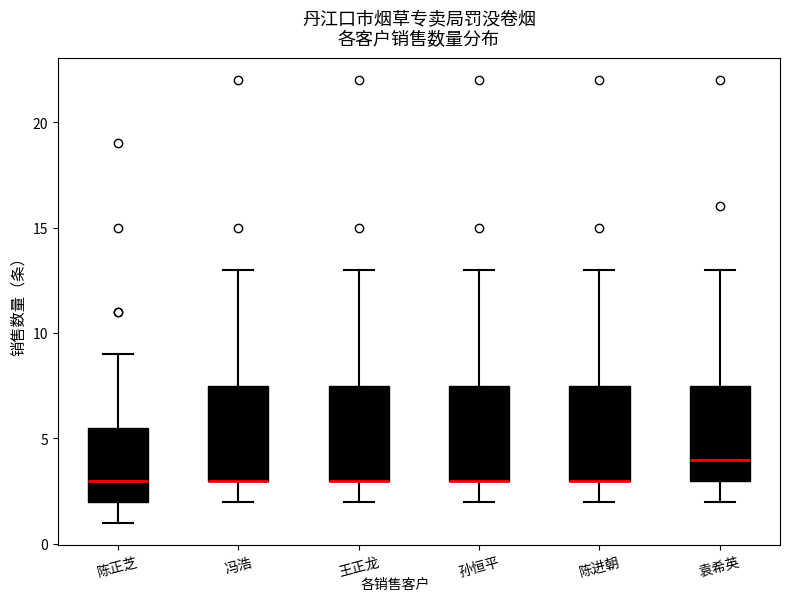

Reading left to right, transcribe this box plot: for each box, give where its median line is, the range the box spans, and where its two whiskers end, as read against the y-axis. The values are not printed on the chart, so give them approximately, as read against the axis.

陈正芝: median 3.0, box 2.0 to 5.5, whiskers 1.0 to 9.0
冯浩: median 3.0 (drawn on the box's lower edge), box 3.0 to 7.5, whiskers 2.0 to 13.0
王正龙: median 3.0 (drawn on the box's lower edge), box 3.0 to 7.5, whiskers 2.0 to 13.0
孙恒平: median 3.0 (drawn on the box's lower edge), box 3.0 to 7.5, whiskers 2.0 to 13.0
陈进朝: median 3.0 (drawn on the box's lower edge), box 3.0 to 7.5, whiskers 2.0 to 13.0
袁希英: median 4.0, box 3.0 to 7.5, whiskers 2.0 to 13.0